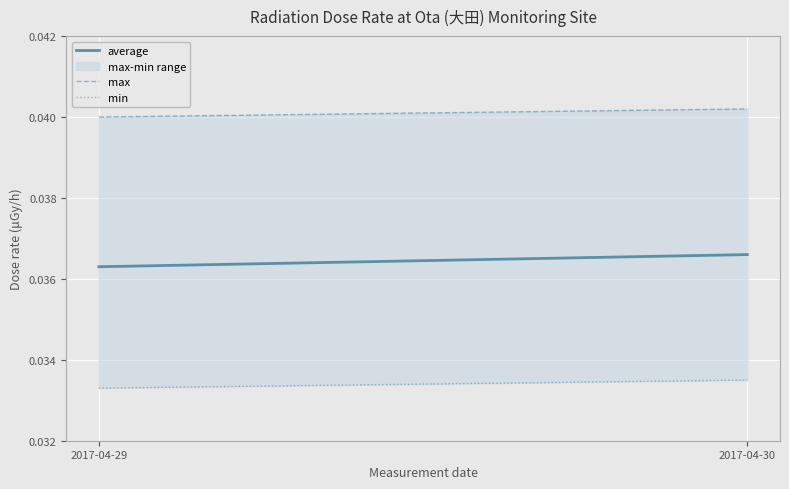

Rank the series by their average value, from lowest to highest.

min, average, max